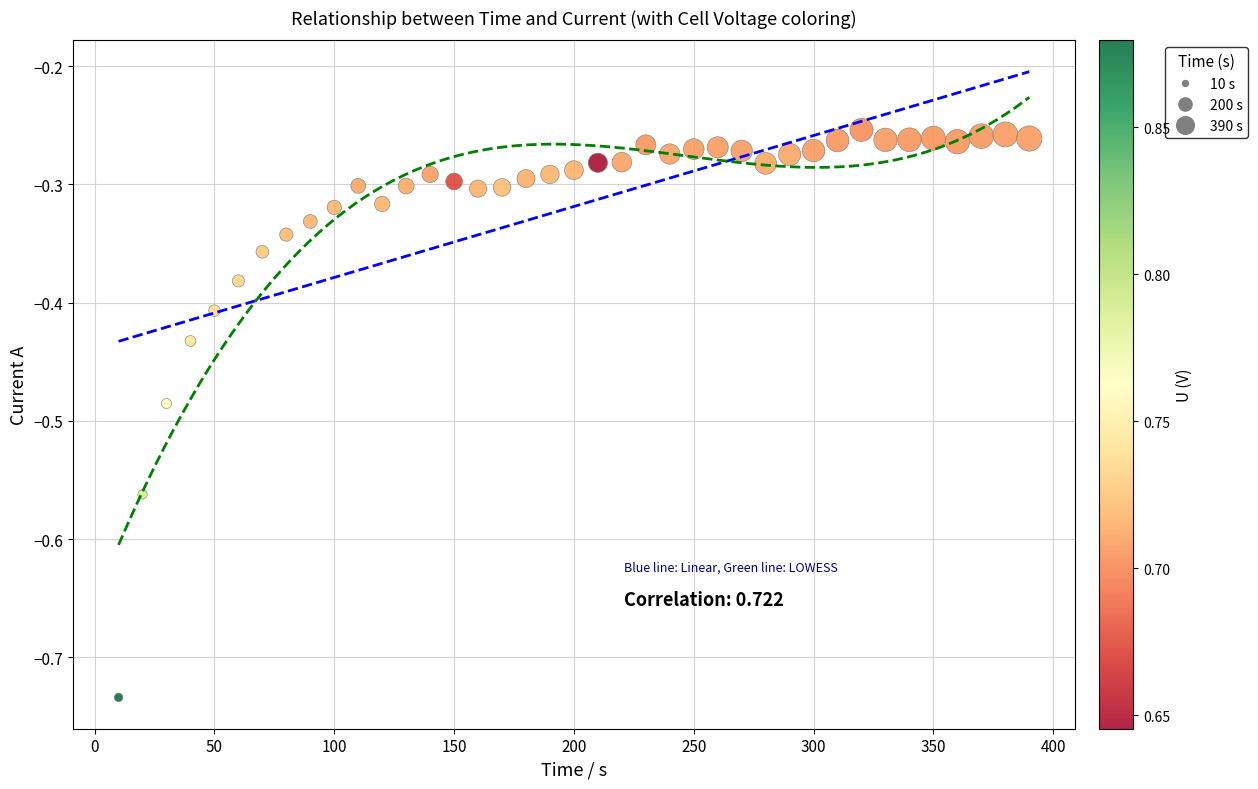

What is the range of X values (max minus min)?

380.0